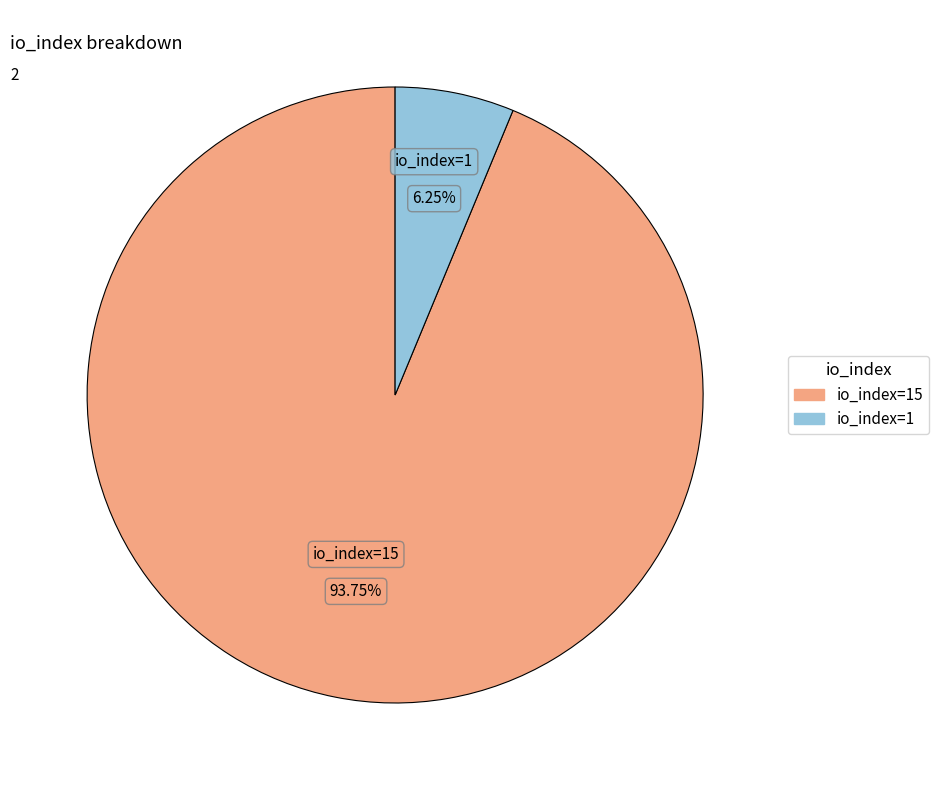

Is there any slice that represents more than half of the pie?

Yes